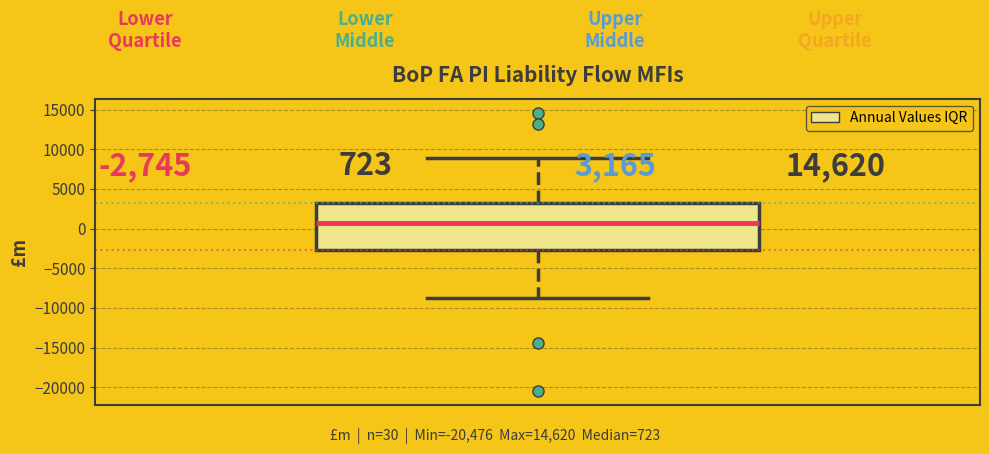

Transcribe this box plot: give where the median line is, the range the box spans, and where the two whiskers end, as read against the y-axis. The values are not printed on the chart, so give them approximately, as read against the axis.

median 500, box -2500 to 3000, whiskers -8500 to 9000